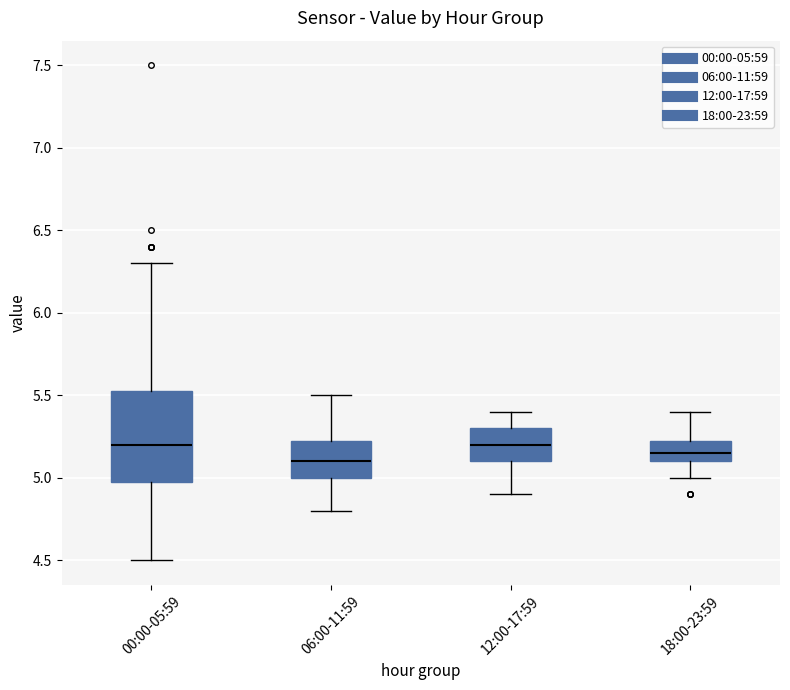

Reading left to right, transcribe this box plot: for each box, give where its median line is, the range the box spans, and where its two whiskers end, as read against the y-axis. The values are not printed on the chart, so give them approximately, as read against the axis.

00:00-05:59: median 5.20, box 5.00 to 5.55, whiskers 4.50 to 6.30
06:00-11:59: median 5.10, box 5.00 to 5.25, whiskers 4.80 to 5.50
12:00-17:59: median 5.20, box 5.10 to 5.30, whiskers 4.90 to 5.40
18:00-23:59: median 5.15, box 5.10 to 5.25, whiskers 5.00 to 5.40